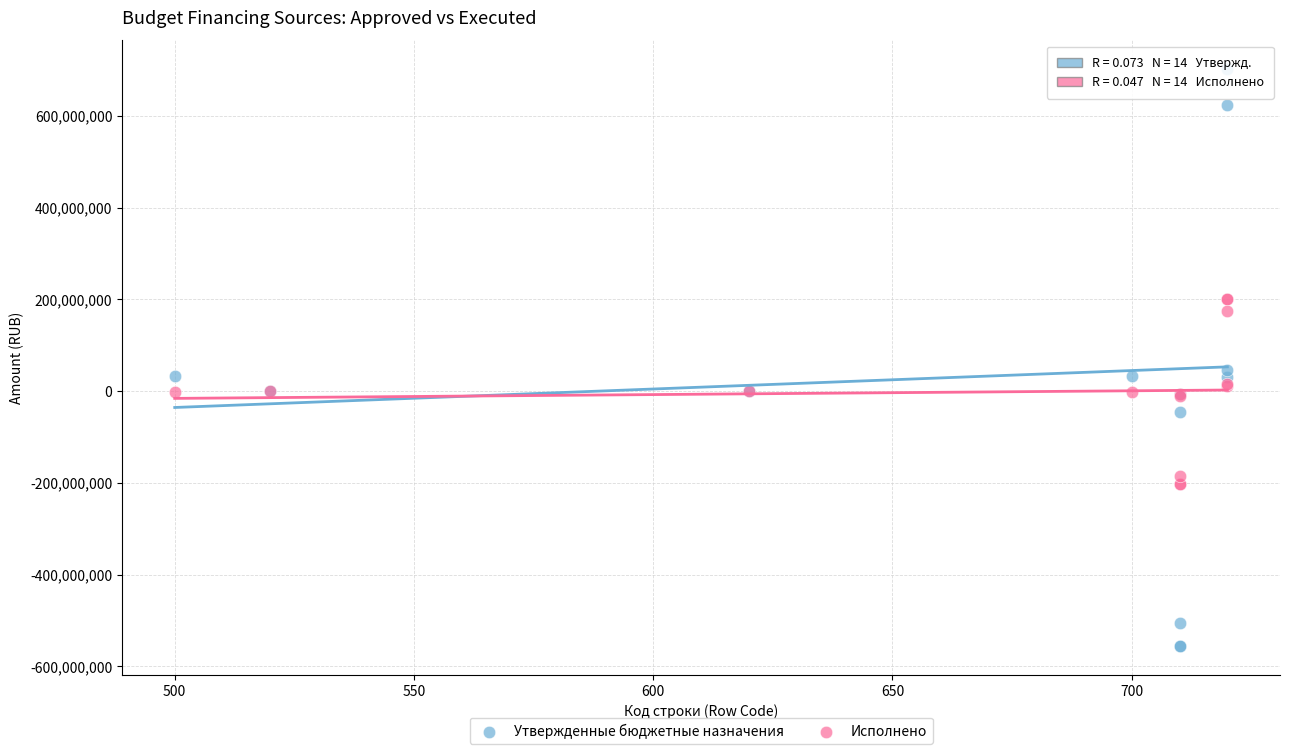

Which series reaches the minimum Y coordinate?

Утвержденные бюджетные назначения